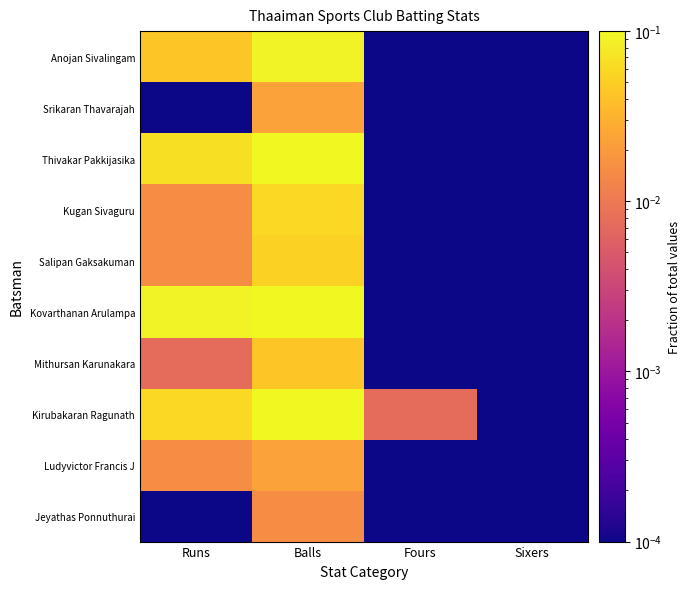

Reading right to left, list all the values displayed in this chart.

Anojan Sivalingam: Sixers=0.0	Fours=0.0	Balls=0.1	Runs=0.0
Srikaran Thavarajah: Sixers=0.0	Fours=0.0	Balls=0.0	Runs=0.0
Thivakar Pakkijasika: Sixers=0.0	Fours=0.0	Balls=0.1	Runs=0.1
Kugan Sivaguru: Sixers=0.0	Fours=0.0	Balls=0.1	Runs=0.0
Salipan Gaksakuman: Sixers=0.0	Fours=0.0	Balls=0.1	Runs=0.0
Kovarthanan Arulampa: Sixers=0.0	Fours=0.0	Balls=0.1	Runs=0.1
Mithursan Karunakara: Sixers=0.0	Fours=0.0	Balls=0.0	Runs=0.0
Kirubakaran Ragunath: Sixers=0.0	Fours=0.0	Balls=0.1	Runs=0.1
Ludyvictor Francis J: Sixers=0.0	Fours=0.0	Balls=0.0	Runs=0.0
Jeyathas Ponnuthurai: Sixers=0.0	Fours=0.0	Balls=0.0	Runs=0.0